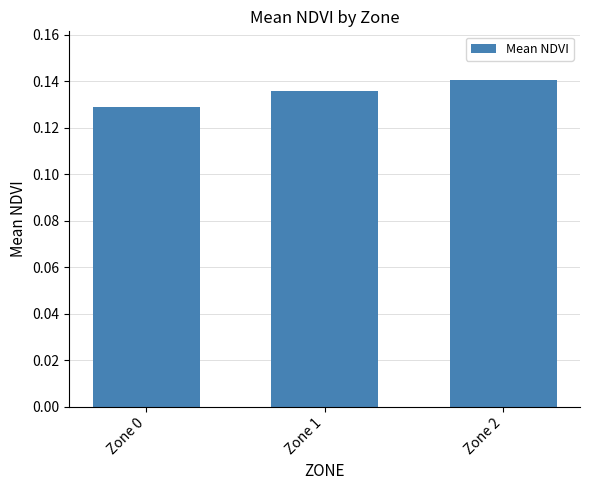

Which has a higher value, Zone 1 or Zone 0?

Zone 1